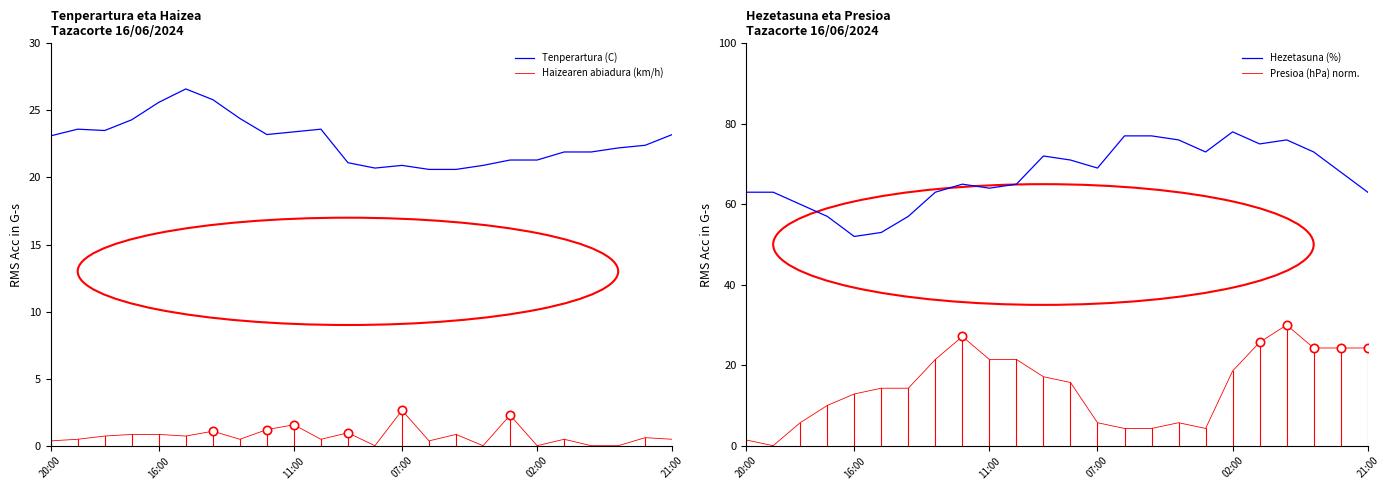

True or false: Haizearen abiadura (km/h) and Hezetasuna (%) cross at least once.

False